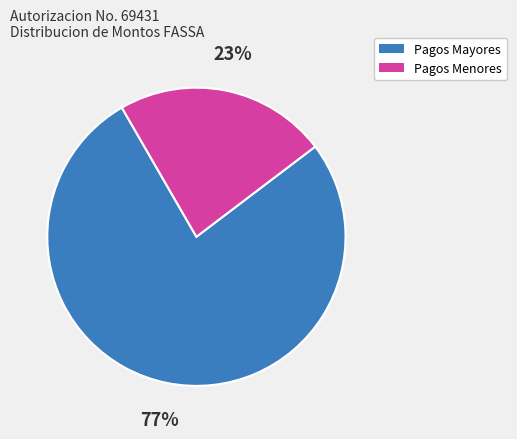

How many slices are in this pie chart?

2